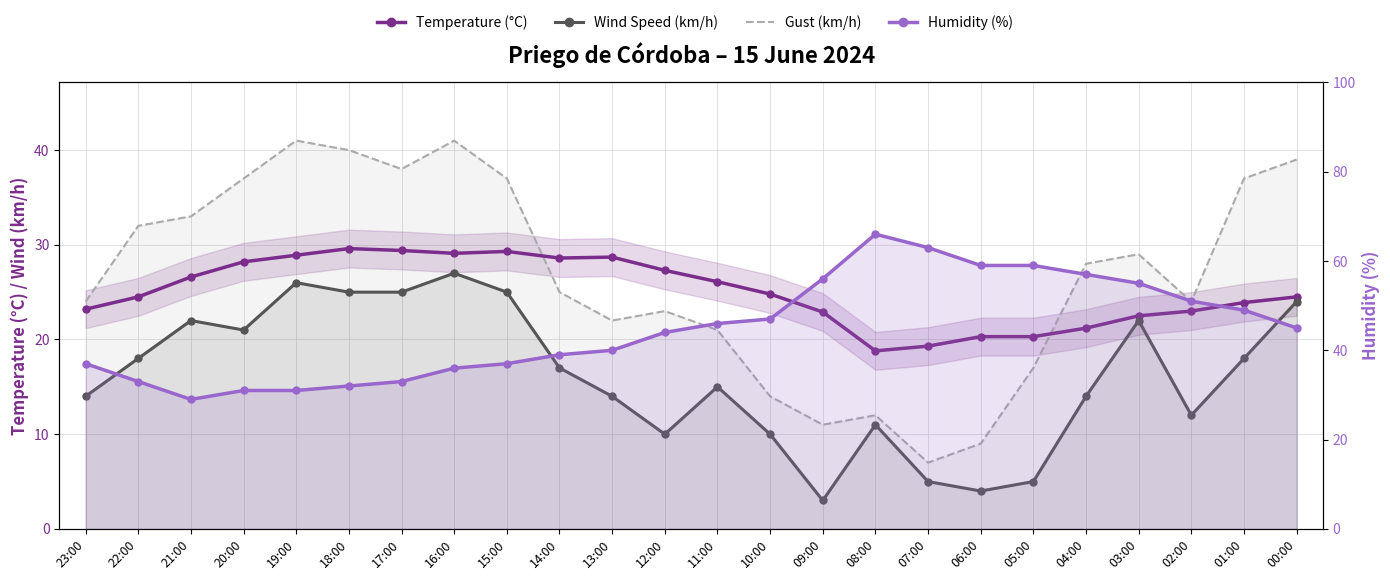

Is the value of Wind Speed (km/h) at 07:00 greater than the value of Gust (km/h) at 11:00?

No